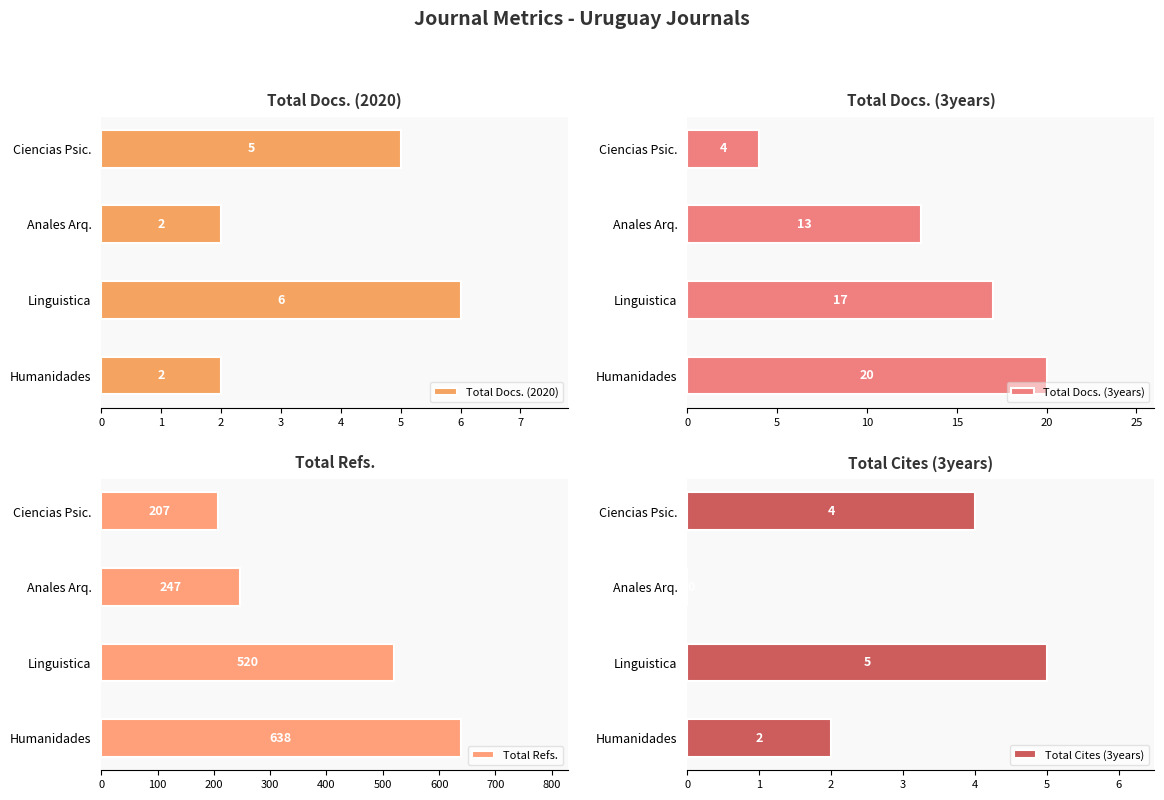

Reading left to right, what are all the values shown in this chart?

Total Docs. (2020): 2	6	2	5
Total Docs. (3years): 20	17	13	4
Total Refs.: 638	520	247	207
Total Cites (3years): 2	5	0	4